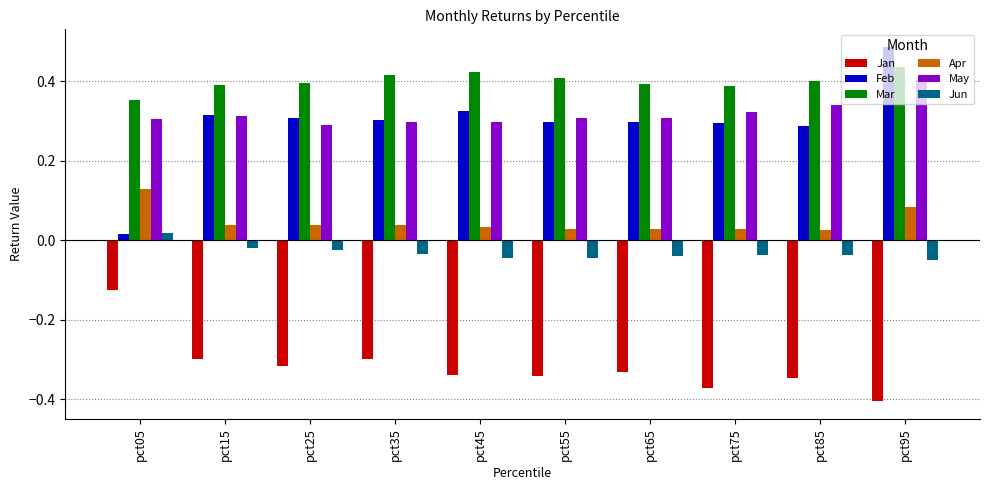

At how many categories does at least one series exceed 0?

10